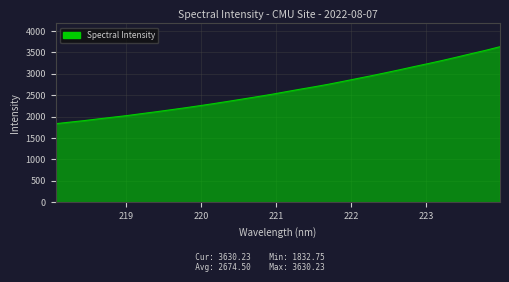

What is the smallest value displayed?

1832.7